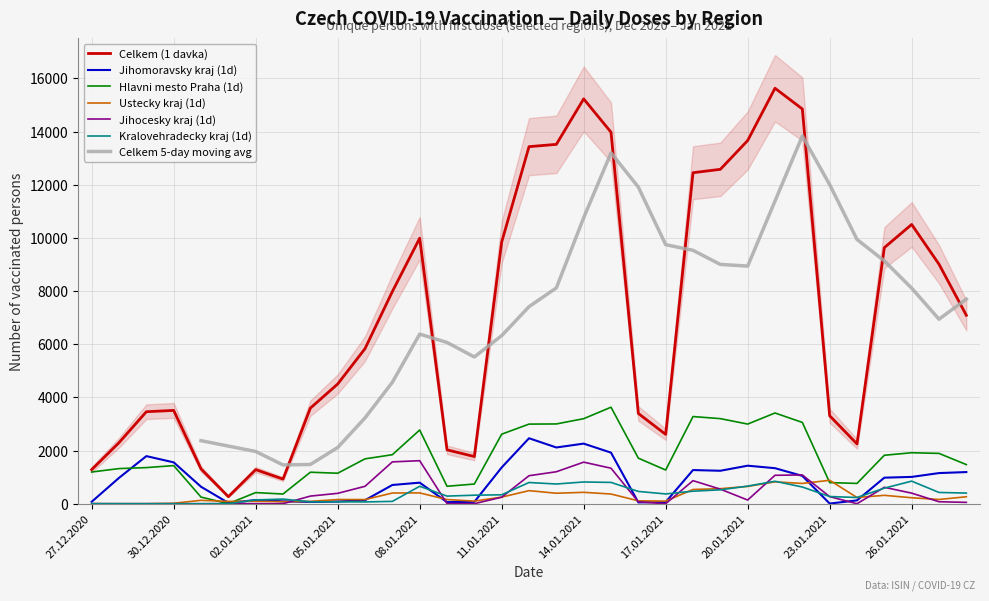

What is the highest value of the Celkem (1 davka) series?

15628